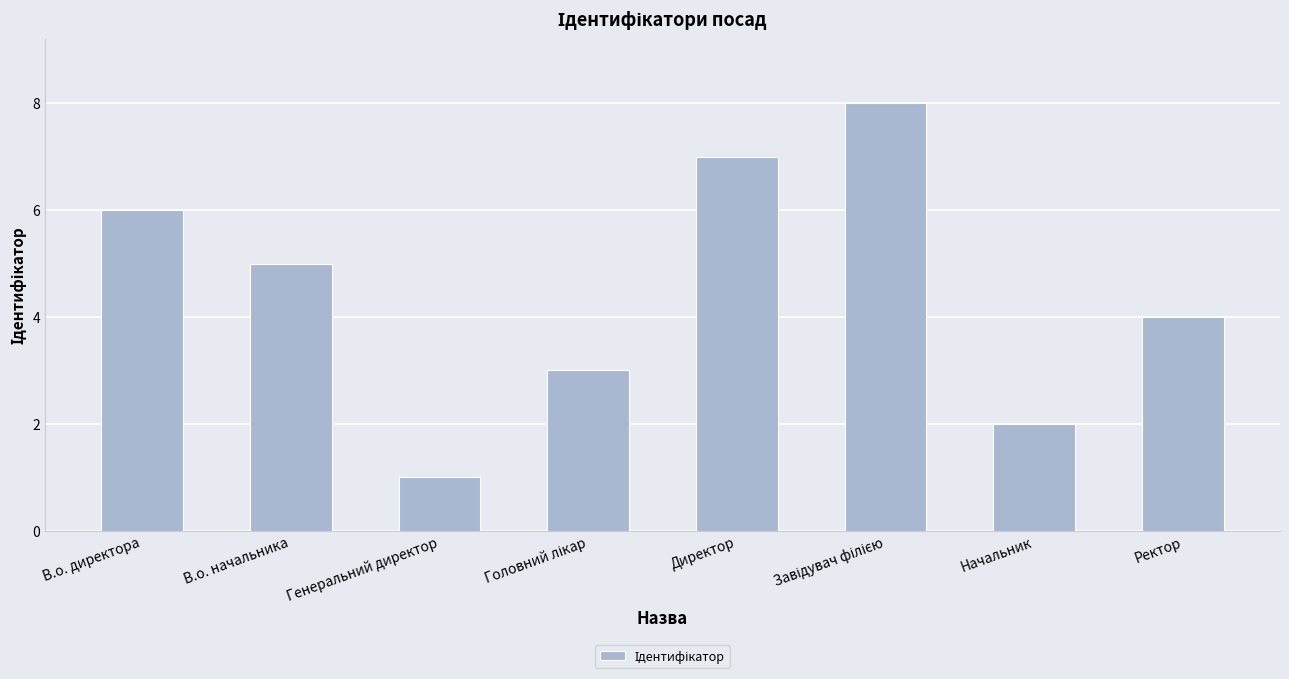

What is the value of the 8th bar from the left?

4